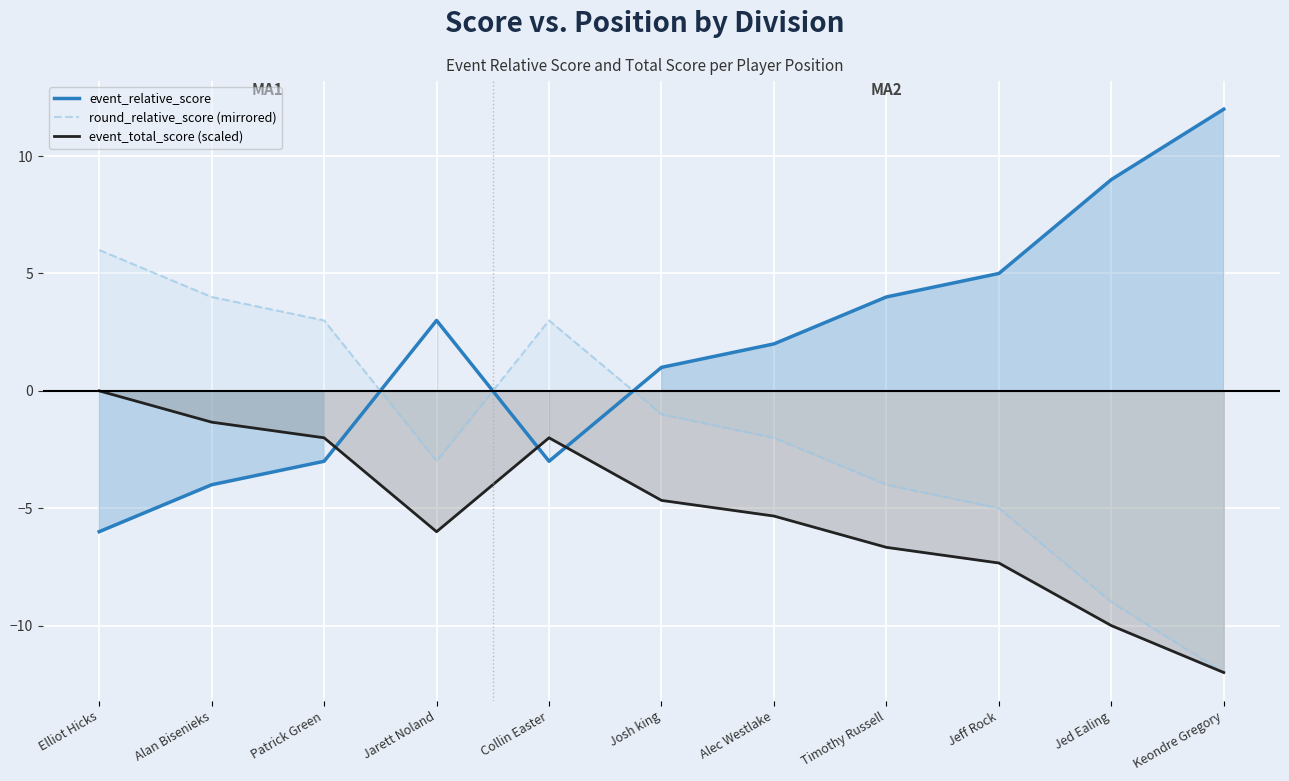

How many lines are shown in the chart?

3